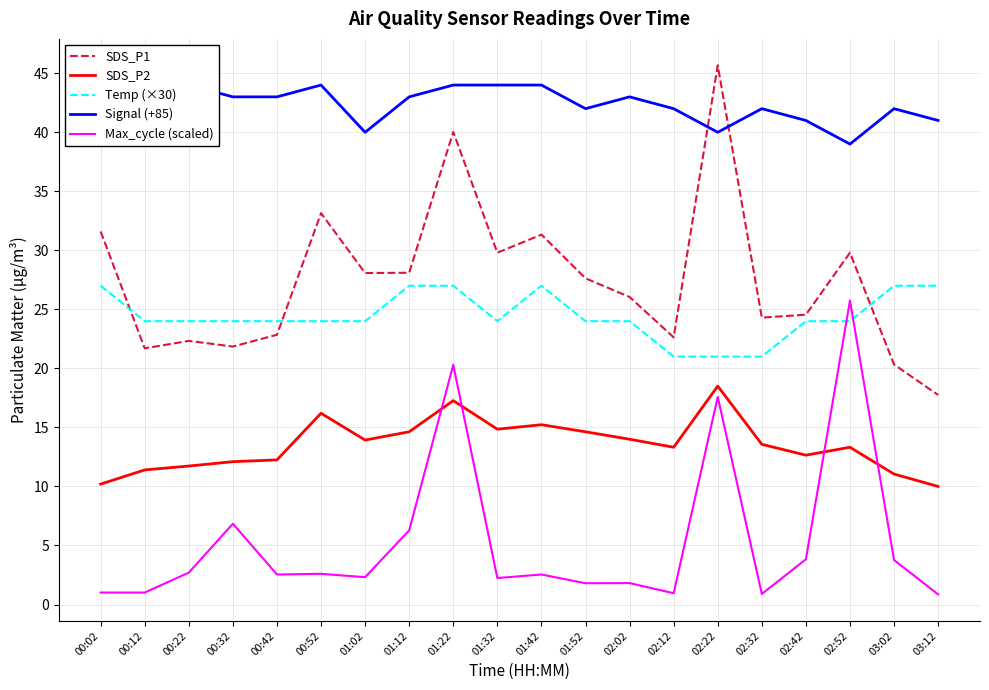

Reading left to right, extract all data points from this chart.

SDS_P1: 00:02=31.6	00:12=21.7	00:22=22.3	00:32=21.9	00:42=22.9	00:52=33.1	01:02=28.1	01:12=28.1	01:22=40.0	01:32=29.8	01:42=31.3	01:52=27.6	02:02=26.1	02:12=22.6	02:22=45.7	02:32=24.3	02:42=24.6	02:52=29.8	03:02=20.3	03:12=17.8
SDS_P2: 00:02=10.2	00:12=11.4	00:22=11.7	00:32=12.1	00:42=12.2	00:52=16.2	01:02=13.9	01:12=14.6	01:22=17.3	01:32=14.8	01:42=15.2	01:52=14.6	02:02=14.0	02:12=13.3	02:22=18.5	02:32=13.6	02:42=12.7	02:52=13.3	03:02=11.1	03:12=10.0
Temp (×30): 00:02=27.0	00:12=24.0	00:22=24.0	00:32=24.0	00:42=24.0	00:52=24.0	01:02=24.0	01:12=27.0	01:22=27.0	01:32=24.0	01:42=27.0	01:52=24.0	02:02=24.0	02:12=21.0	02:22=21.0	02:32=21.0	02:42=24.0	02:52=24.0	03:02=27.0	03:12=27.0
Signal (+85): 00:02=42.0	00:12=44.0	00:22=44.0	00:32=43.0	00:42=43.0	00:52=44.0	01:02=40.0	01:12=43.0	01:22=44.0	01:32=44.0	01:42=44.0	01:52=42.0	02:02=43.0	02:12=42.0	02:22=40.0	02:32=42.0	02:42=41.0	02:52=39.0	03:02=42.0	03:12=41.0
Max_cycle (scaled): 00:02=1.0	00:12=1.0	00:22=2.7	00:32=6.8	00:42=2.5	00:52=2.6	01:02=2.3	01:12=6.3	01:22=20.3	01:32=2.2	01:42=2.5	01:52=1.8	02:02=1.8	02:12=1.0	02:22=17.6	02:32=0.9	02:42=3.8	02:52=25.7	03:02=3.8	03:12=0.9